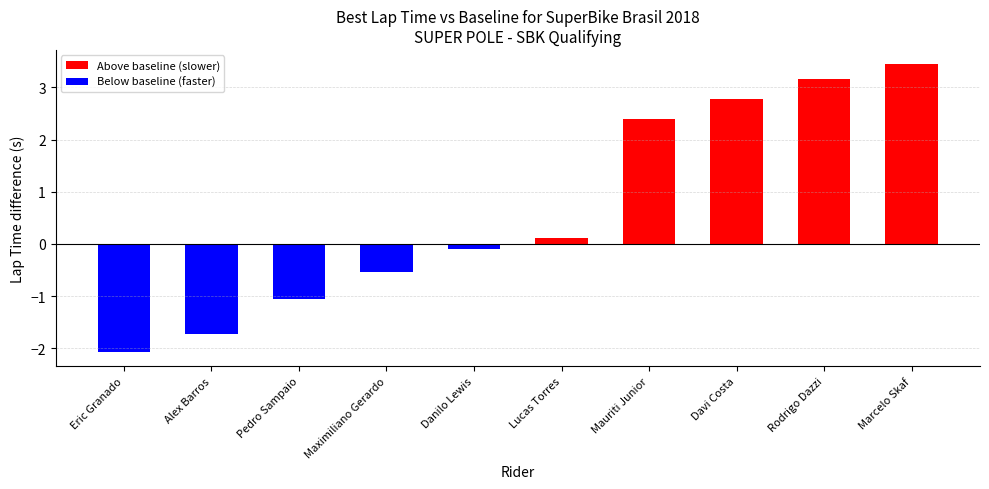

Which label corresponds to the largest value in the chart?

Marcelo Skaf